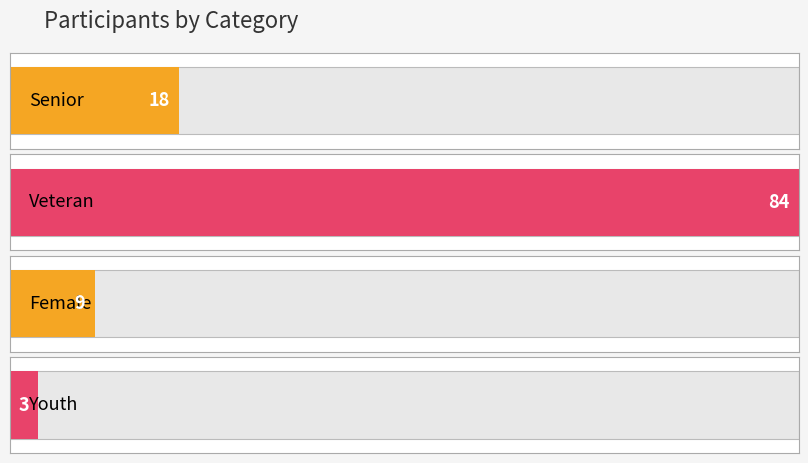

True or false: the data shows 9 at Female.

True